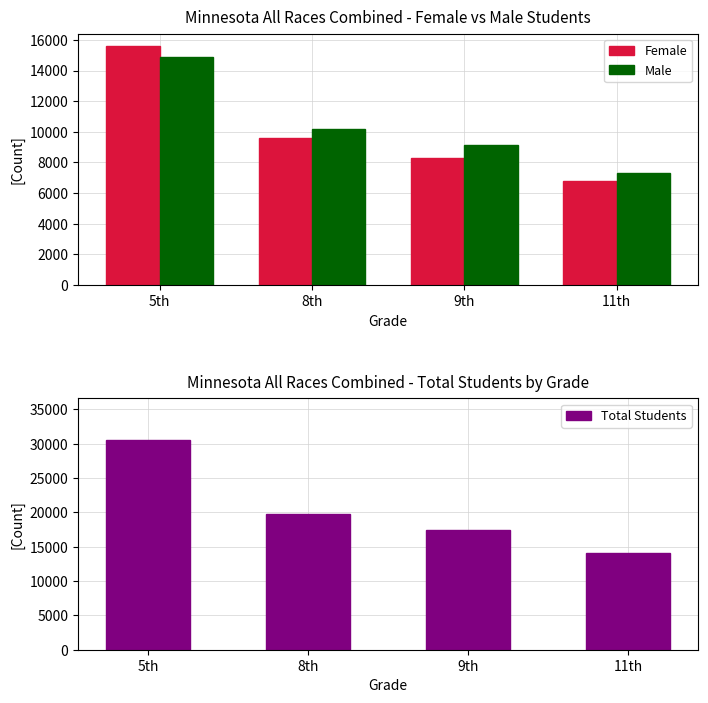

Where is Total Students nearest to the value 22300?

8th